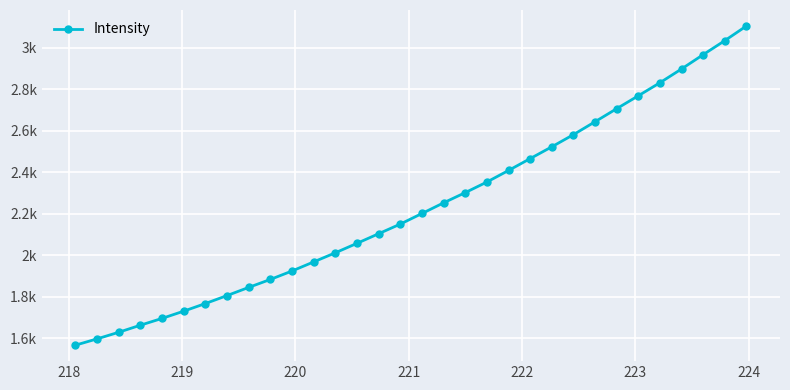

What is the greatest value displayed?

3105.3